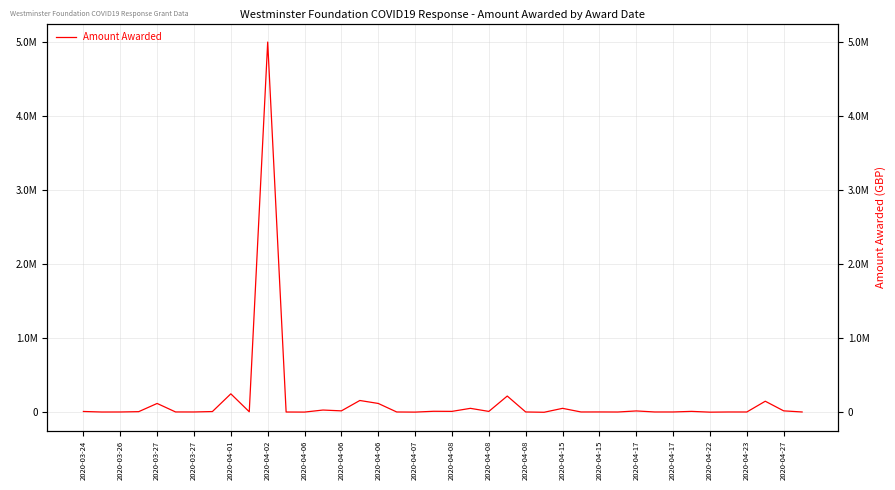

Read the value at 2020-04-23.

3136